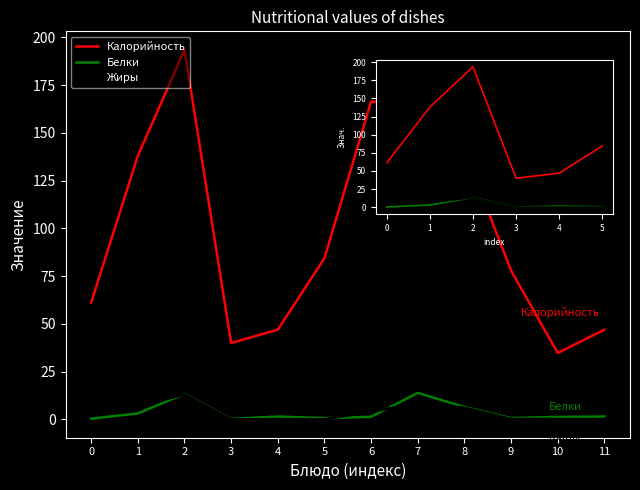

True or false: Белки has a value of 4.9 at 7.

False